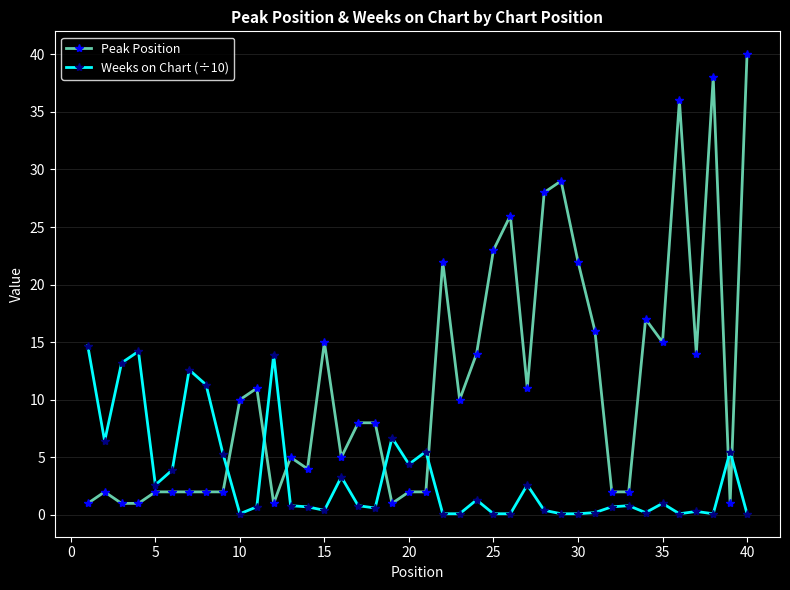

Which series has the largest range (max minus min)?

Peak Position